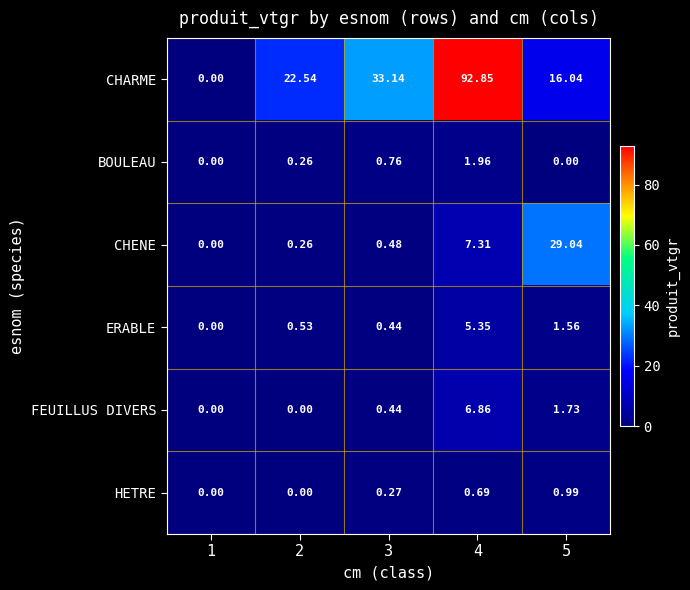

Which series changed the most between 2 and 5?

CHENE